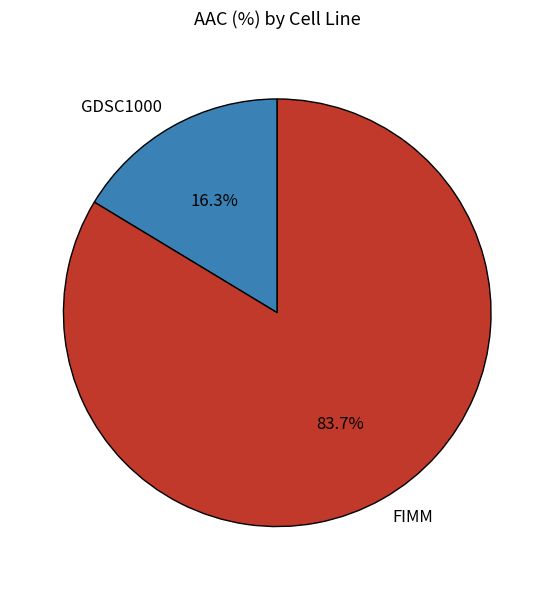

Is it true that GDSC1000 is 16% of the pie?

True